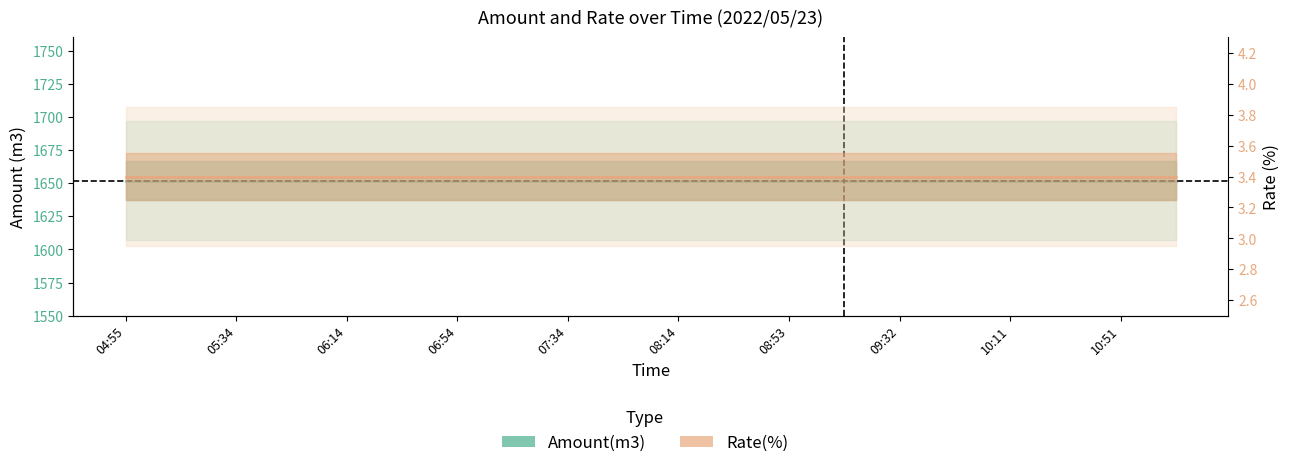

What position from the left is 05:34?

3